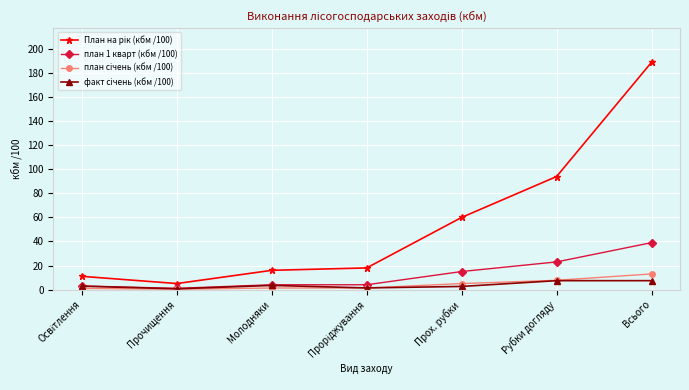

How many series are shown in this chart?

4